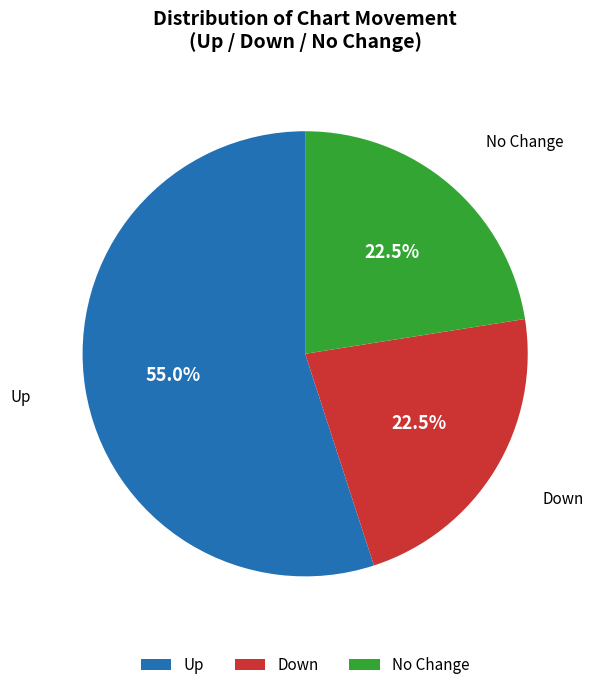

Combined, do No Change and Up account for over 50%?

Yes